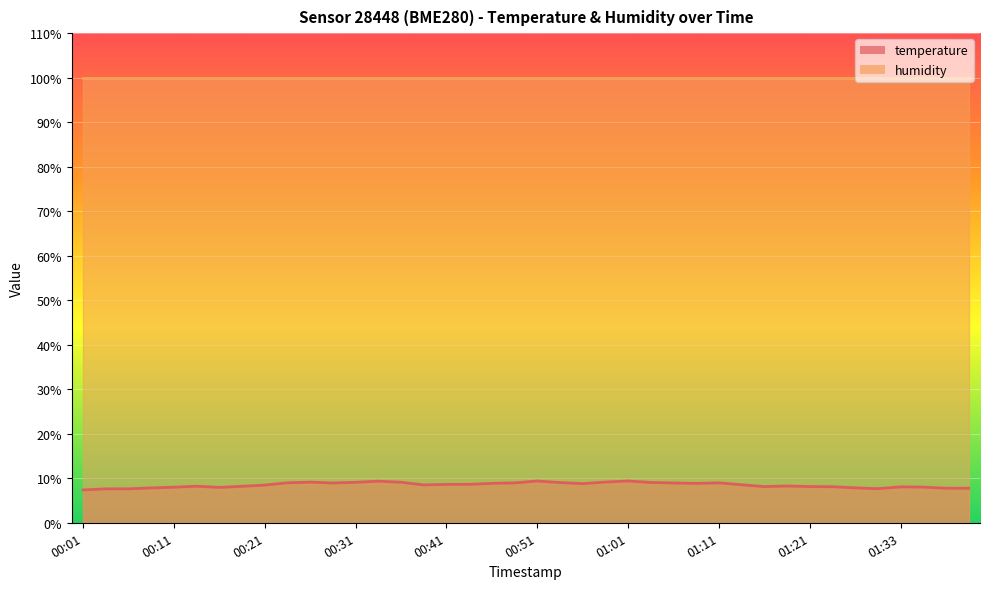

What is the label of the 14th point from the left?

00:33